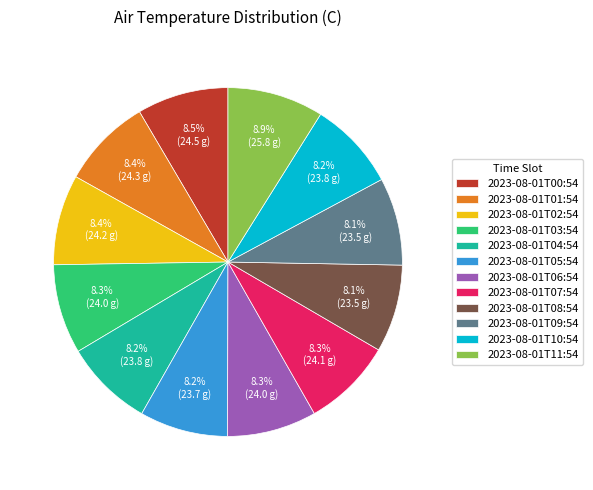

To the nearest percent, what percentage of the pie is 2023-08-01T01:54?

8%